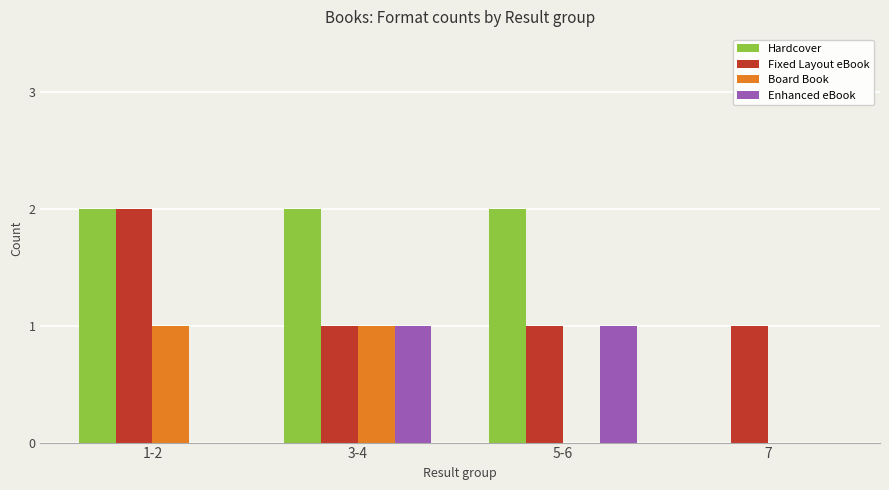

The value of Board Book at 1-2 is 1. True or false?

True